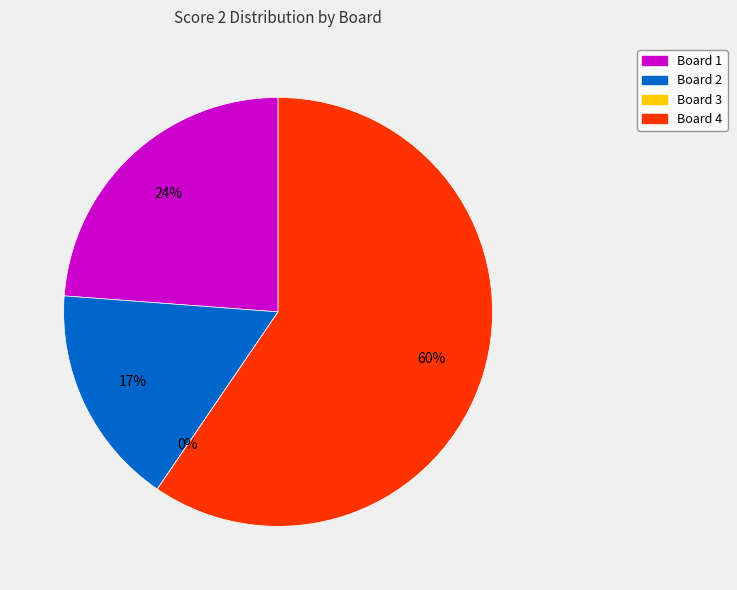

The Board 1 slice represents 24% of the pie. True or false?

True